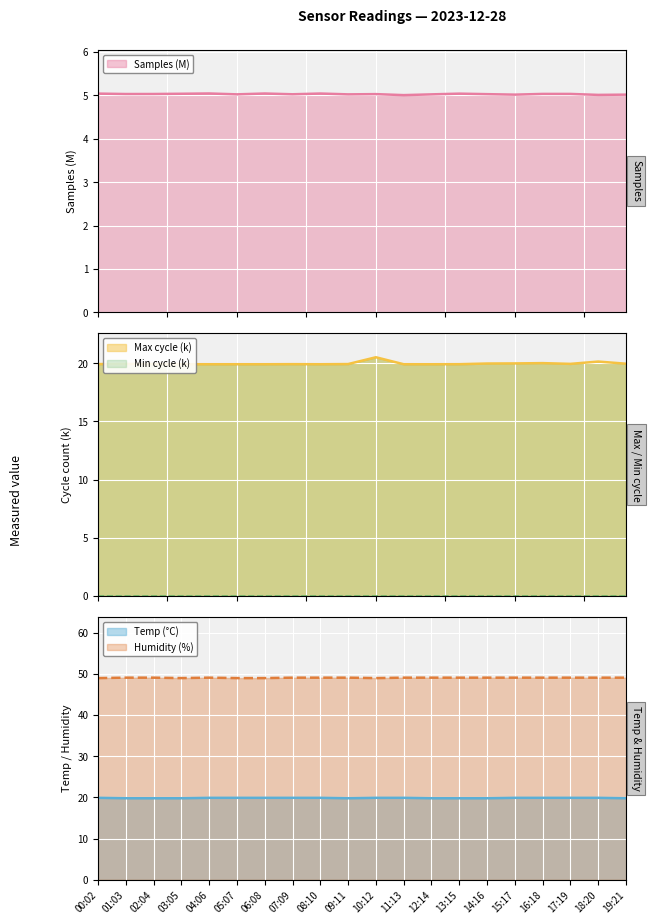

Reading left to right, transcribe all the data shown in this chart.

Temp: 00:02=19.9	01:03=19.8	02:04=19.8	03:05=19.8	04:06=19.9	05:07=19.9	06:08=19.9	07:09=19.9	08:10=19.9	09:11=19.8	10:12=19.9	11:13=19.9	12:14=19.8	13:15=19.8	14:16=19.8	15:17=19.9	16:18=19.9	17:19=19.9	18:20=19.9	19:21=19.8
Humidity: 00:02=49.0	01:03=49.1	02:04=49.1	03:05=49.0	04:06=49.1	05:07=49.0	06:08=49.0	07:09=49.1	08:10=49.1	09:11=49.1	10:12=49.0	11:13=49.1	12:14=49.1	13:15=49.1	14:16=49.1	15:17=49.1	16:18=49.1	17:19=49.1	18:20=49.1	19:21=49.1
Max_cycle: 00:02=19.9	01:03=20.0	02:04=19.9	03:05=19.9	04:06=19.9	05:07=19.9	06:08=19.9	07:09=19.9	08:10=19.9	09:11=19.9	10:12=20.5	11:13=19.9	12:14=19.9	13:15=19.9	14:16=20.0	15:17=20.0	16:18=20.0	17:19=20.0	18:20=20.1	19:21=20.0
Samples: 00:02=5.0	01:03=5.0	02:04=5.0	03:05=5.0	04:06=5.0	05:07=5.0	06:08=5.0	07:09=5.0	08:10=5.0	09:11=5.0	10:12=5.0	11:13=5.0	12:14=5.0	13:15=5.0	14:16=5.0	15:17=5.0	16:18=5.0	17:19=5.0	18:20=5.0	19:21=5.0